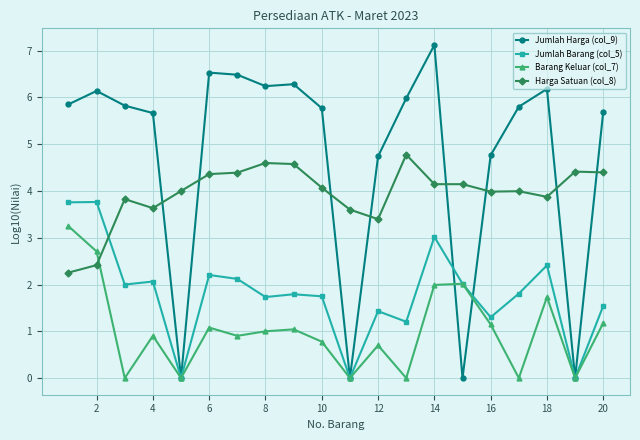

How many data points in Jumlah Barang (col_5) are less than 1?

3